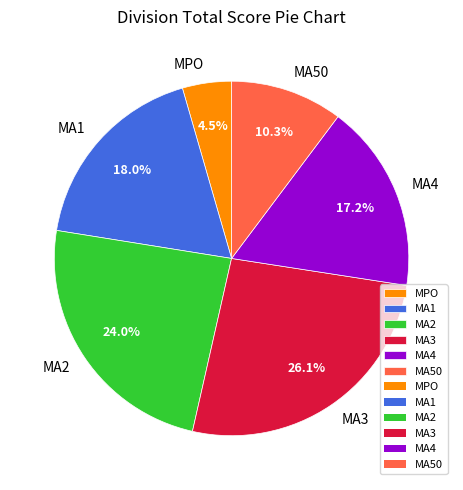

To the nearest percent, what is the average slice percentage?

17%